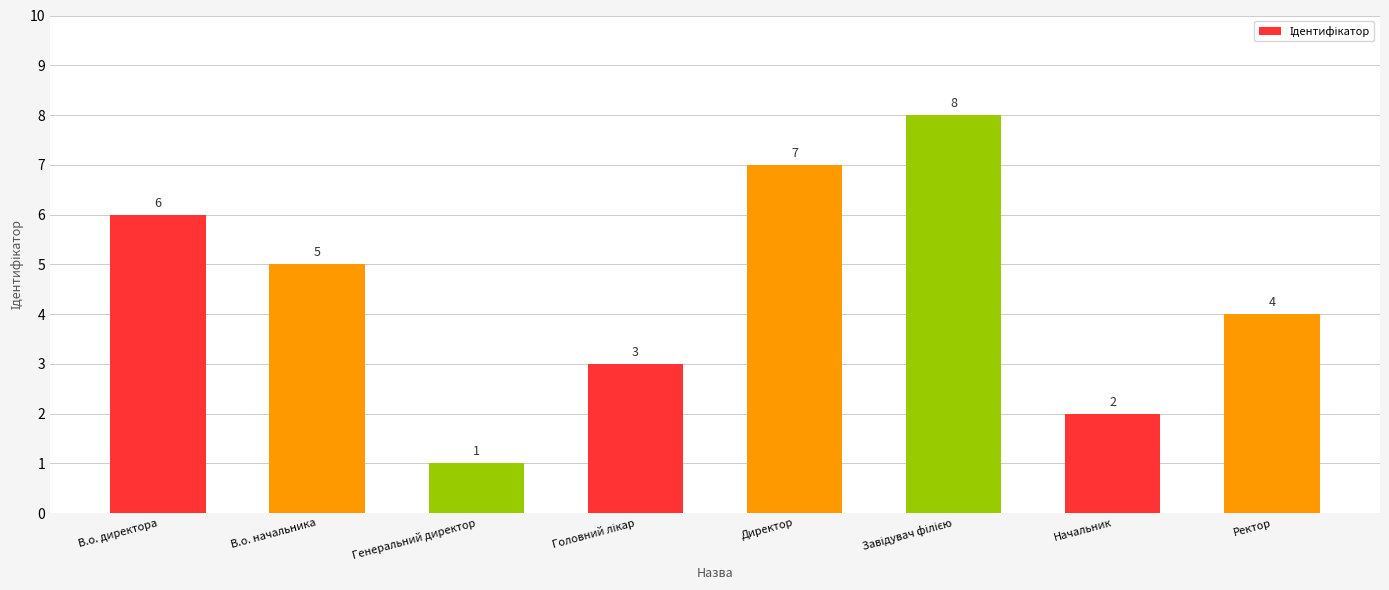

Between Генеральний директор and Директор, which is larger?

Директор